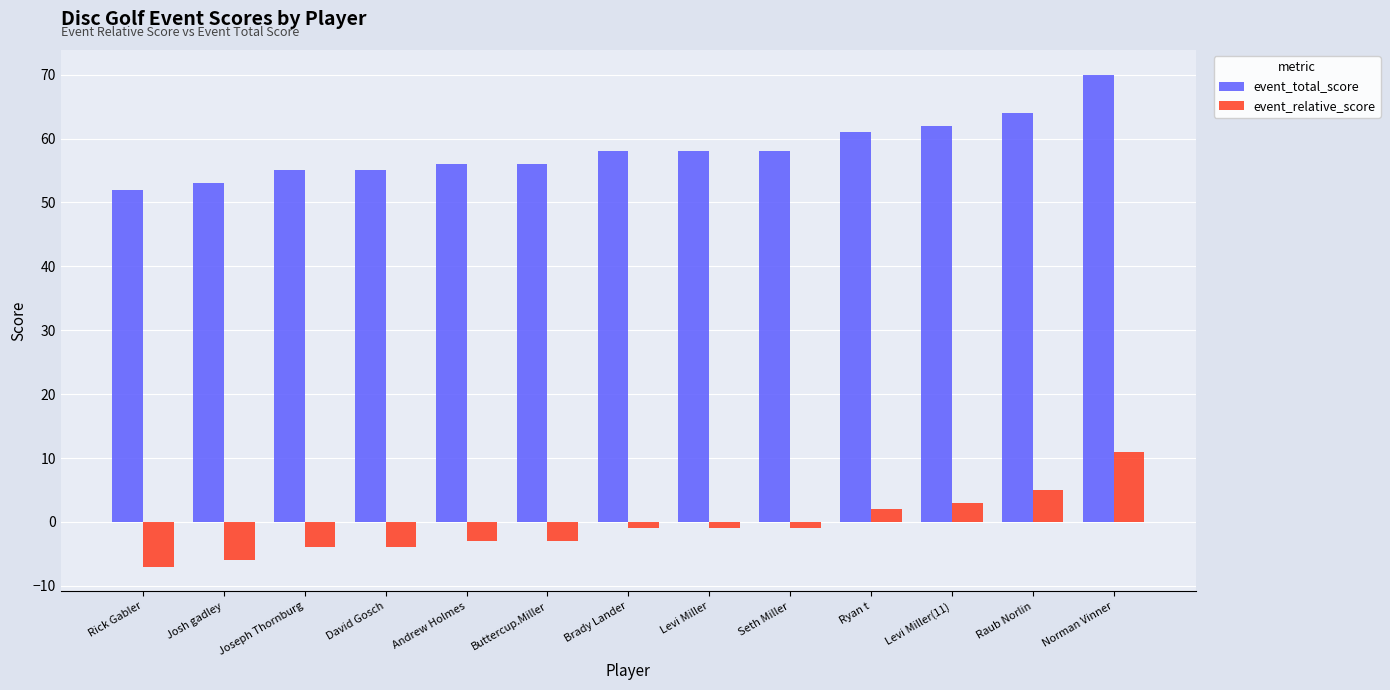

How many bars are there in each group?

2